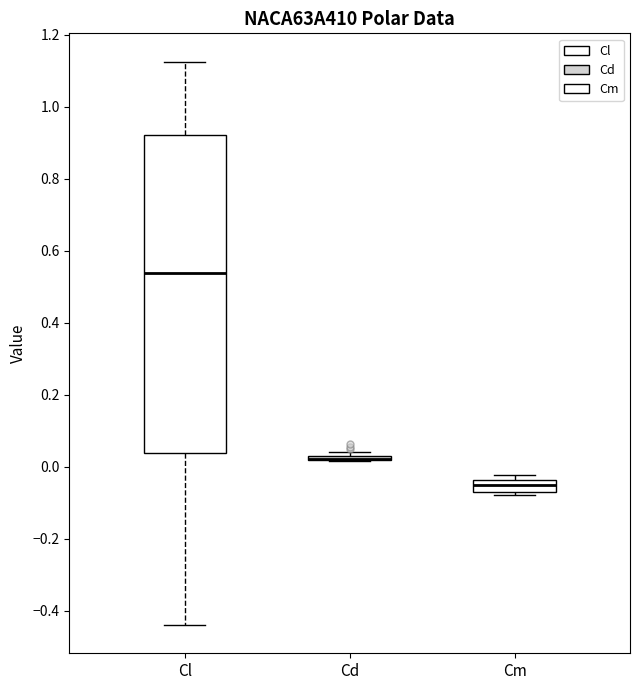

Which box is the tallest, from its lower edge to its upper edge?

Cl